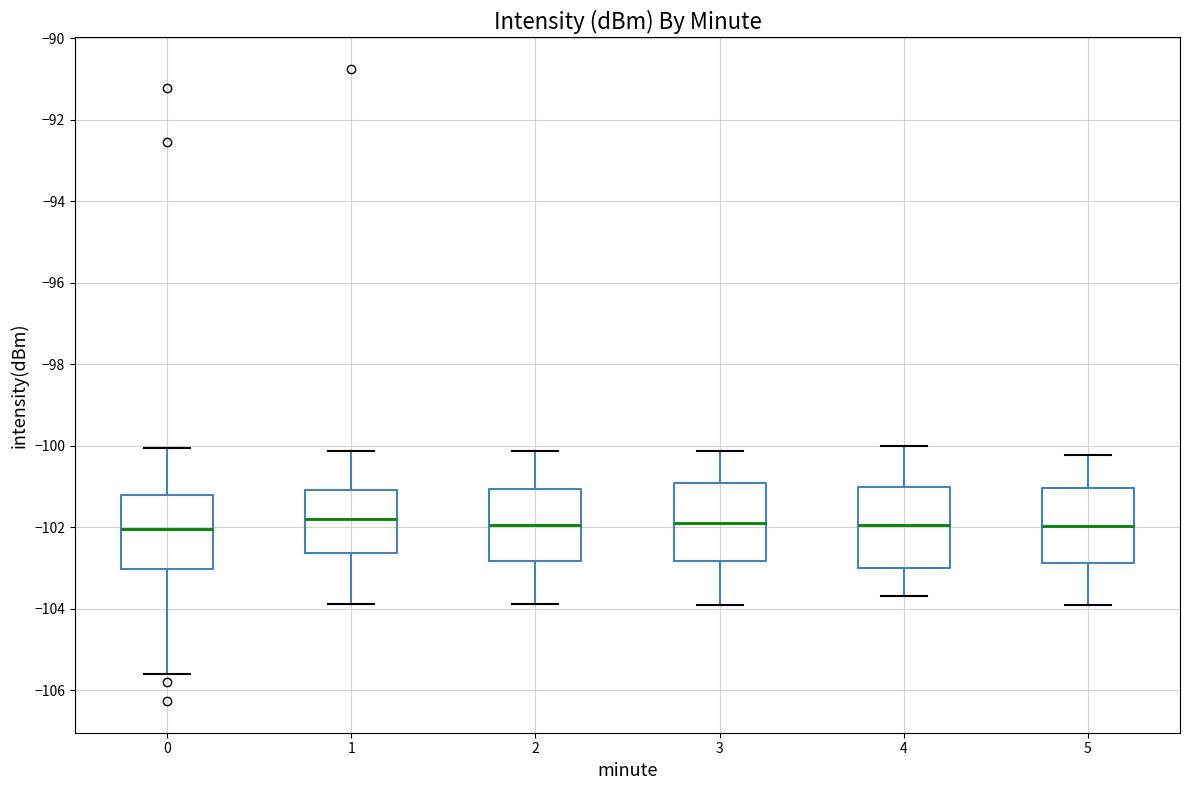

Where does the median line of the box at x = 5 sit on the y-axis? The values are not printed on the chart, so give them approximately, as read against the axis.

-102.0